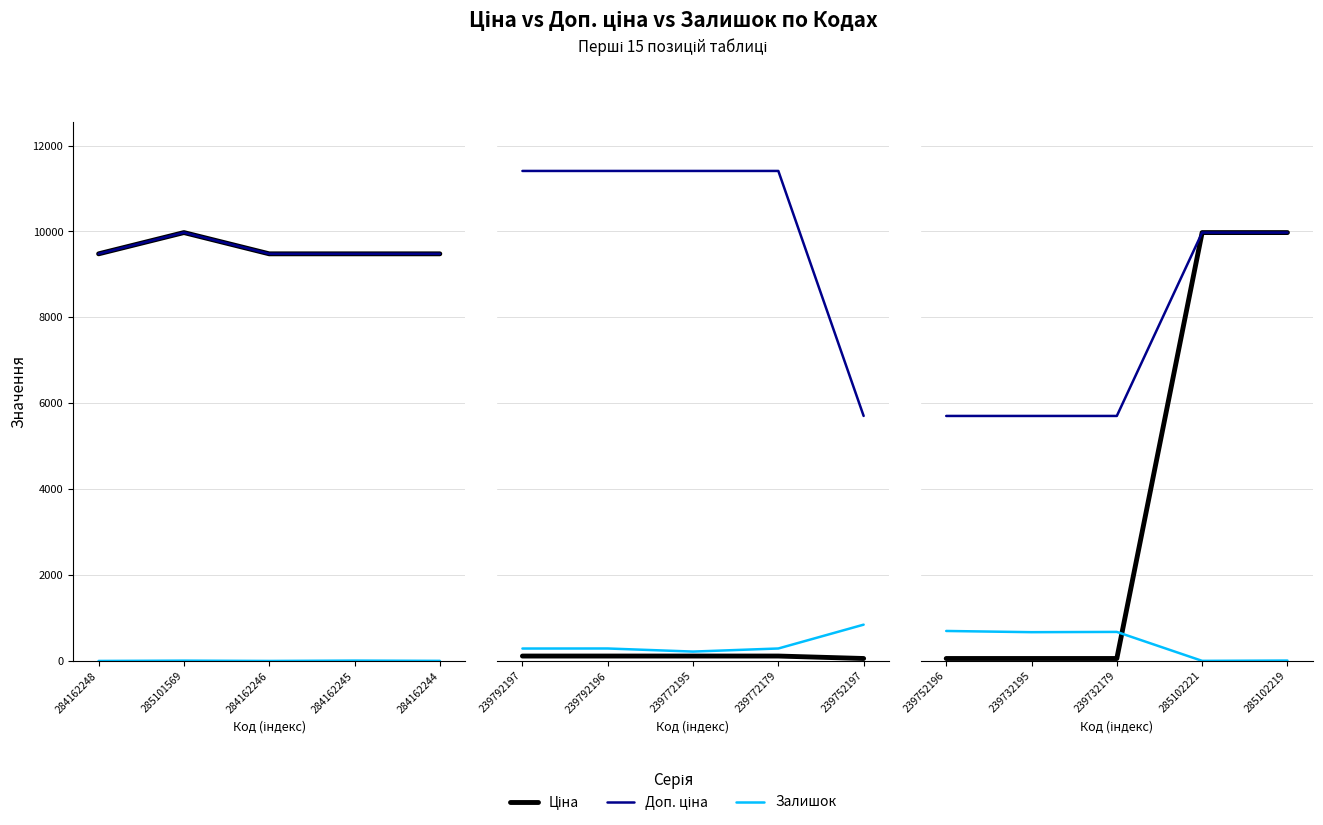

What is the value of the Залишок point at the 3rd from the left?

676.0